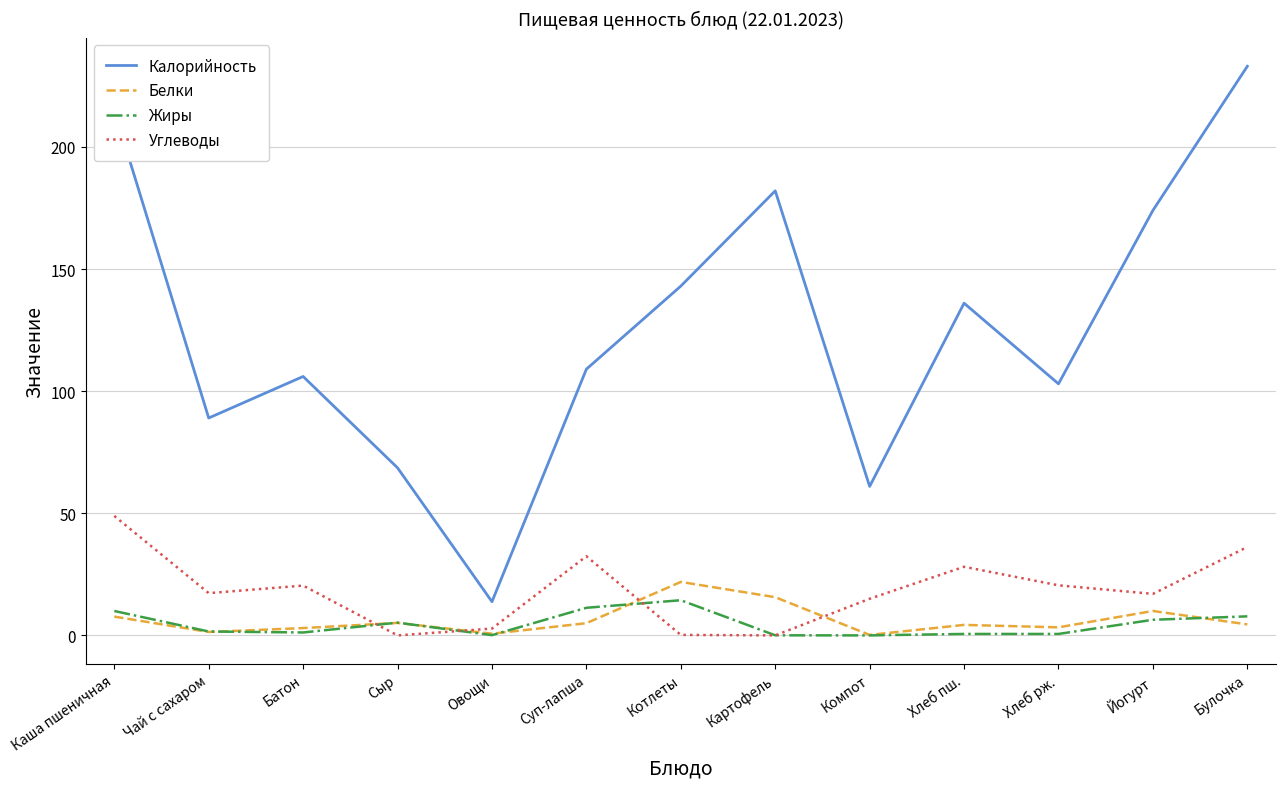

Where is the first local maximum for Углеводы?

Батон